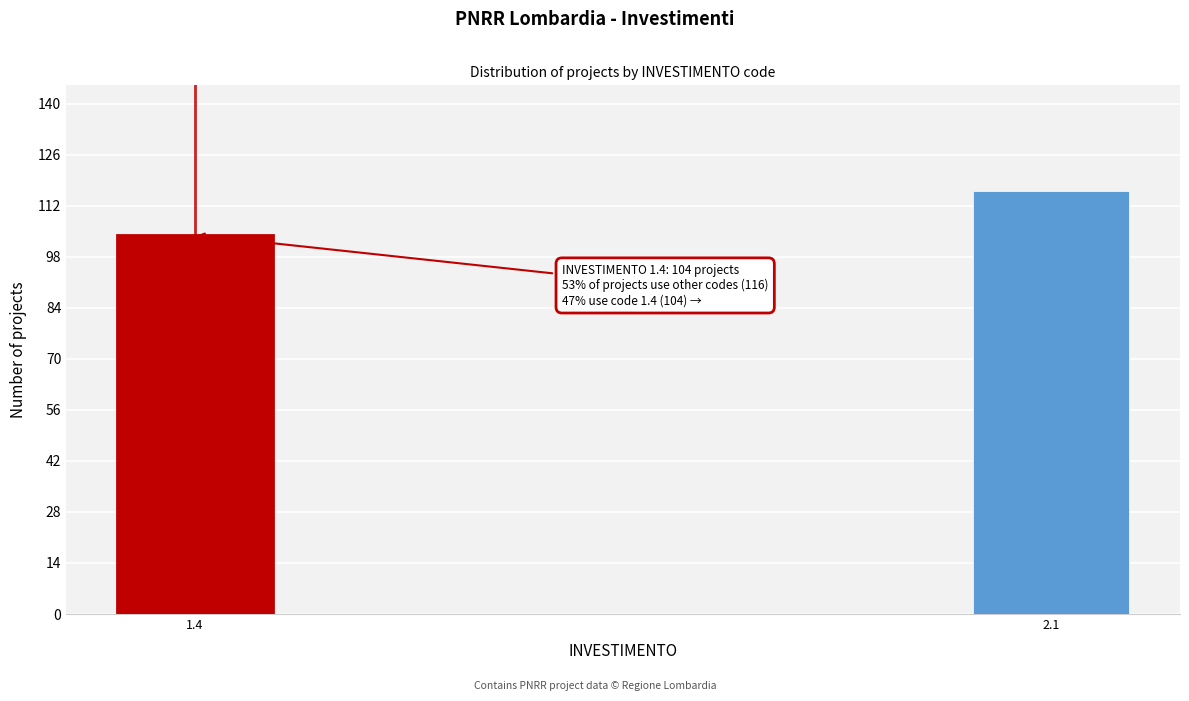

Reading right to left, extract all data points from this chart.

2.1=116	1.4=104